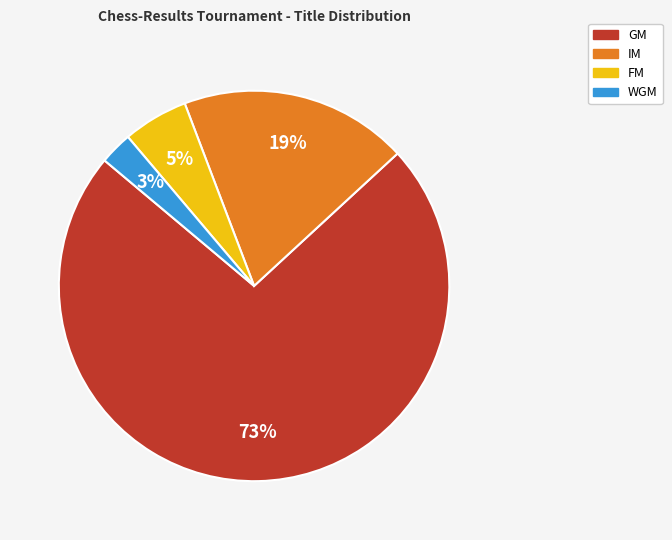

Is there a majority slice in this chart?

Yes